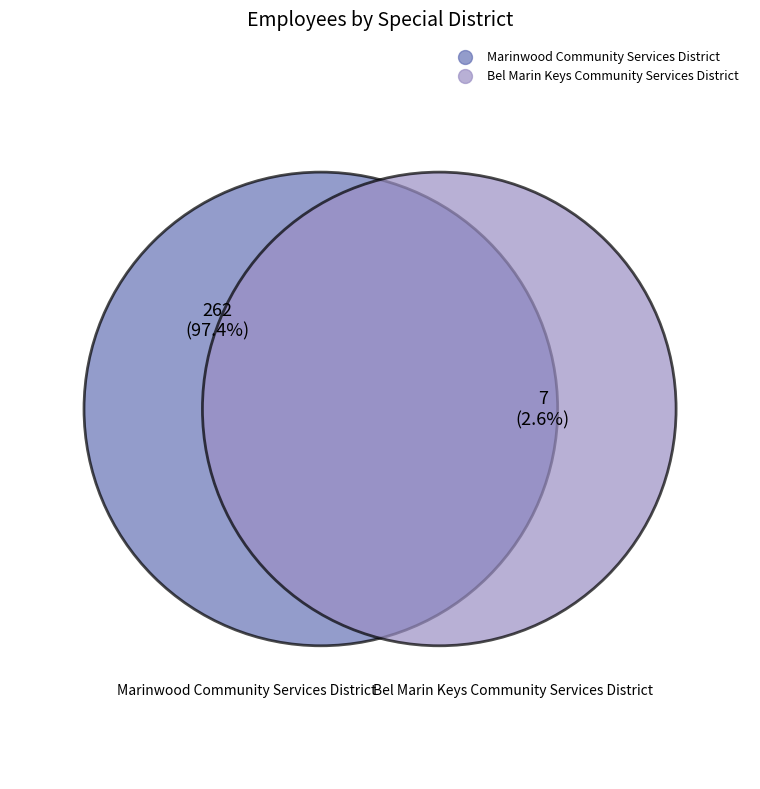

What is the majority slice?

Marinwood Community Services District